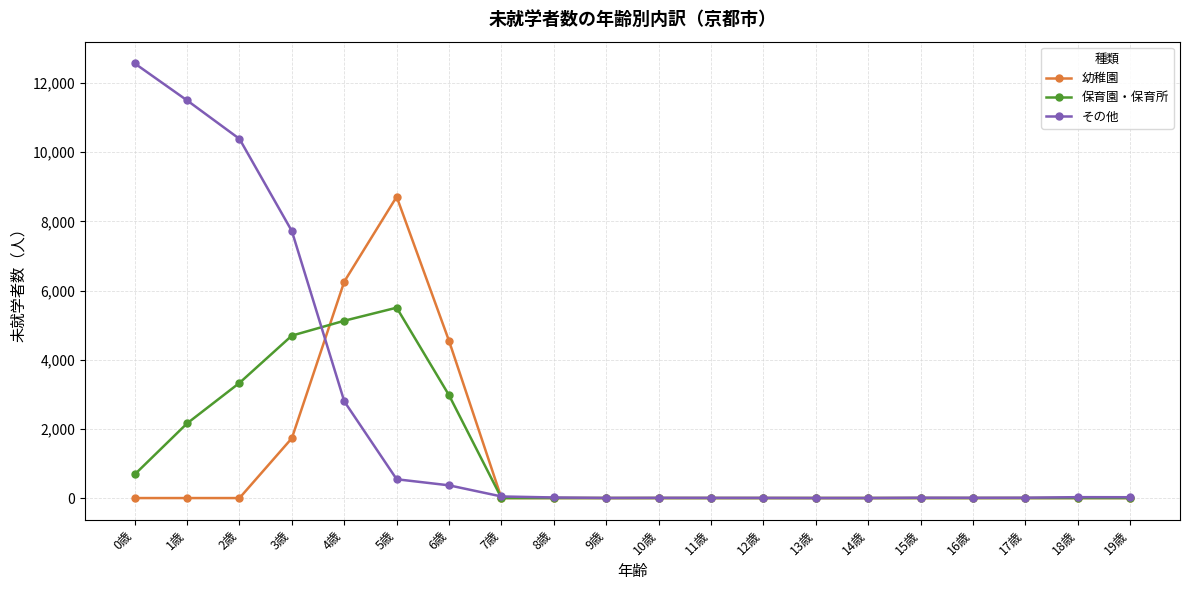

What is the maximum value shown in the chart?

12571